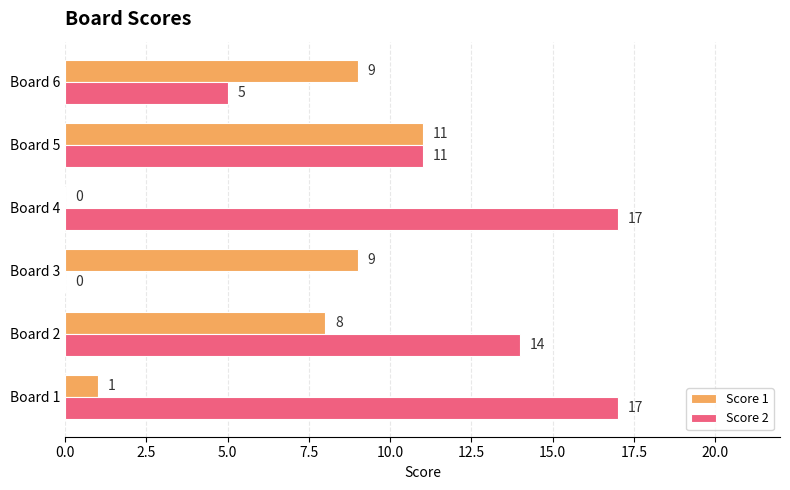

Is it true that Score 1 equals 12 at Board 2?

False